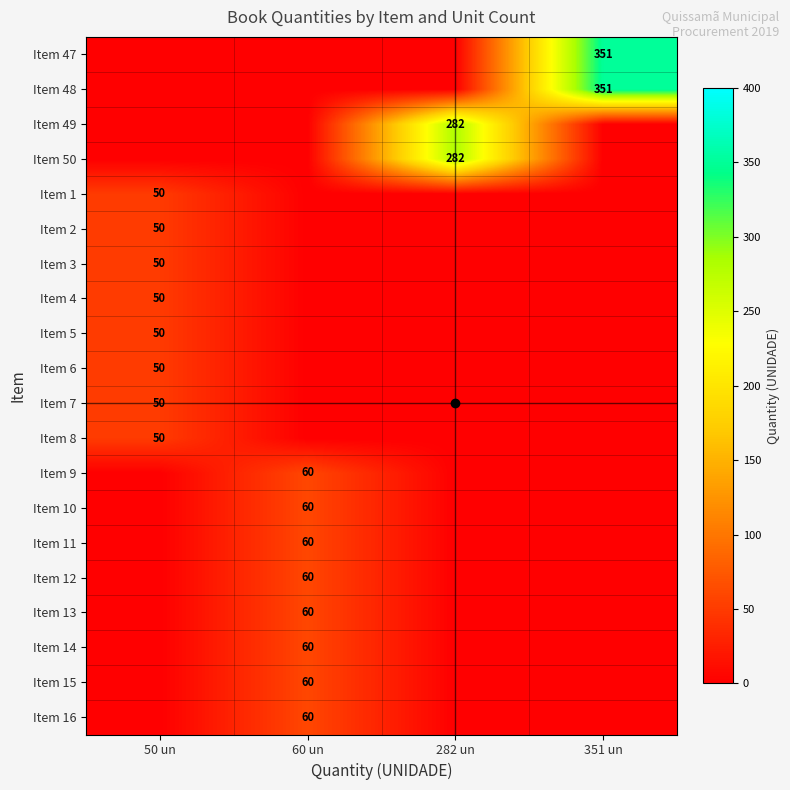

At how many categories does at least one series exceed 67?

2